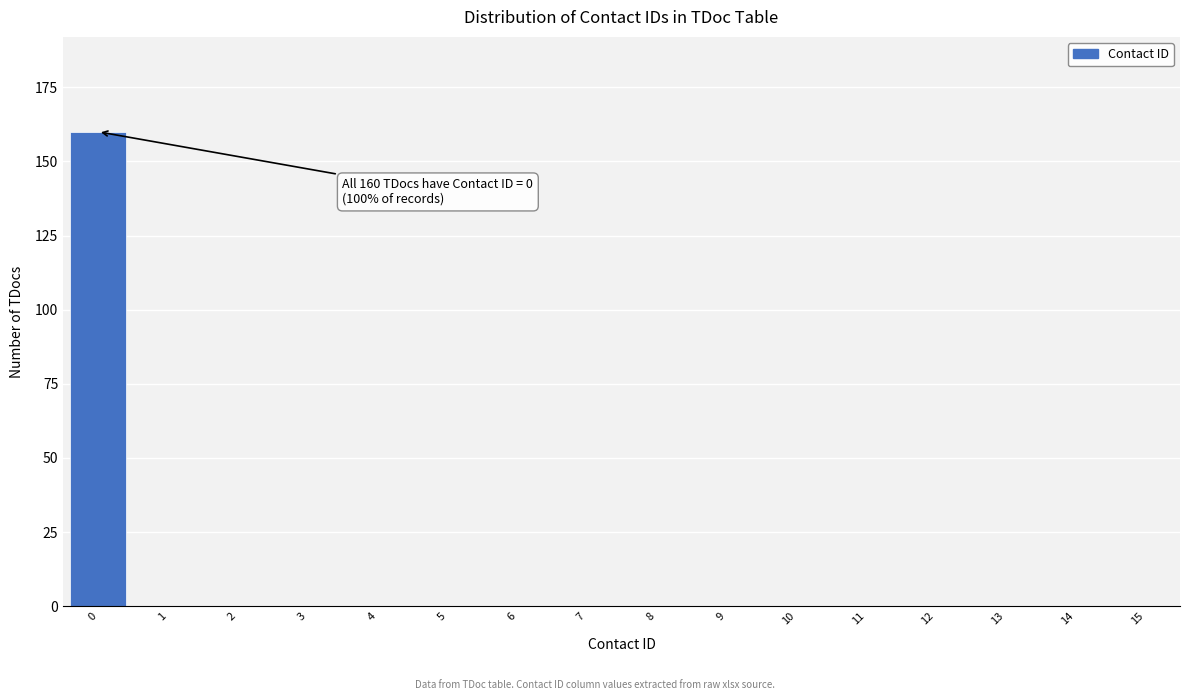

Reading right to left, what are all the values shown in this chart?

15=0	14=0	13=0	12=0	11=0	10=0	9=0	8=0	7=0	6=0	5=0	4=0	3=0	2=0	1=0	0=160